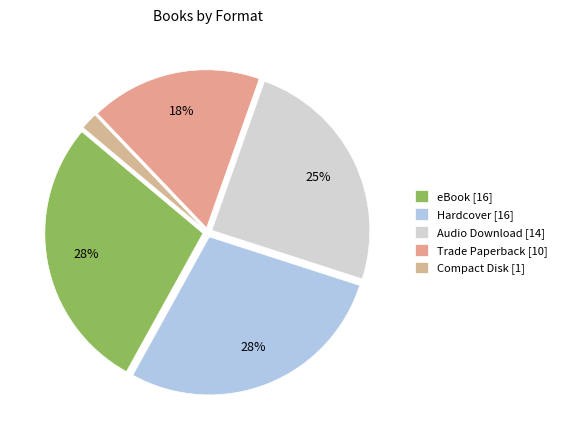

Count the number of slices in the pie.

5